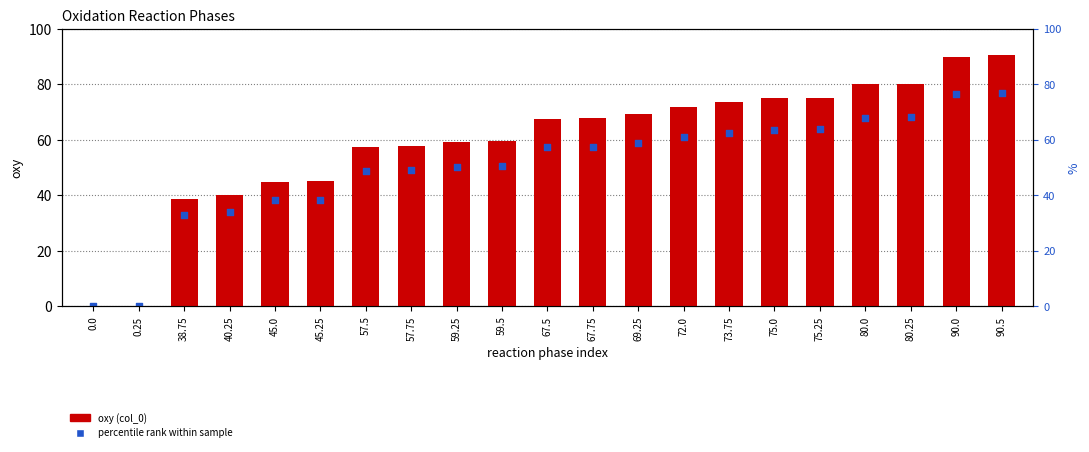

Which series reaches the minimum Y coordinate?

oxy (col_0)